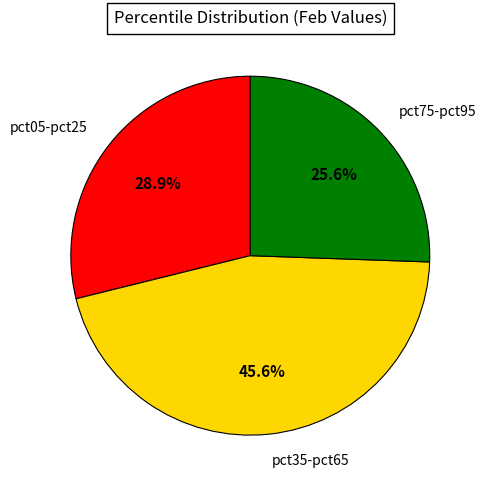

Which slice is the smallest?

pct75-pct95